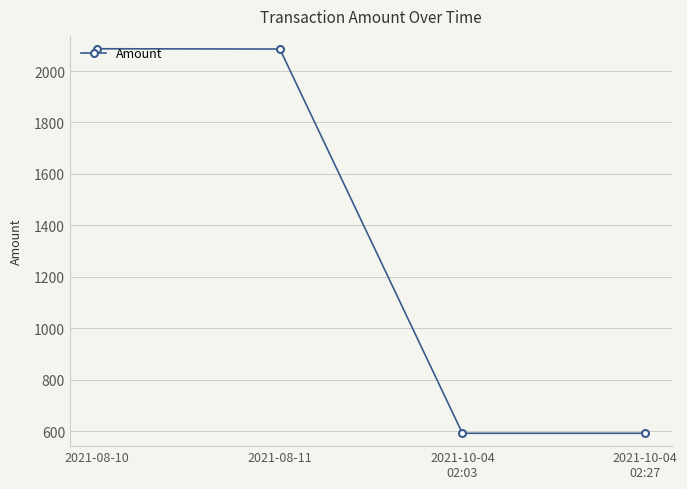

True or false: the data has more than 1 interior local peaks.

False